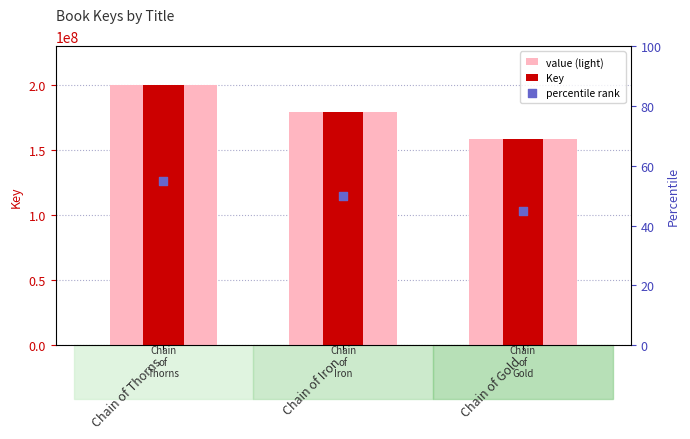

Which series has the largest total across all categories?

value (light)